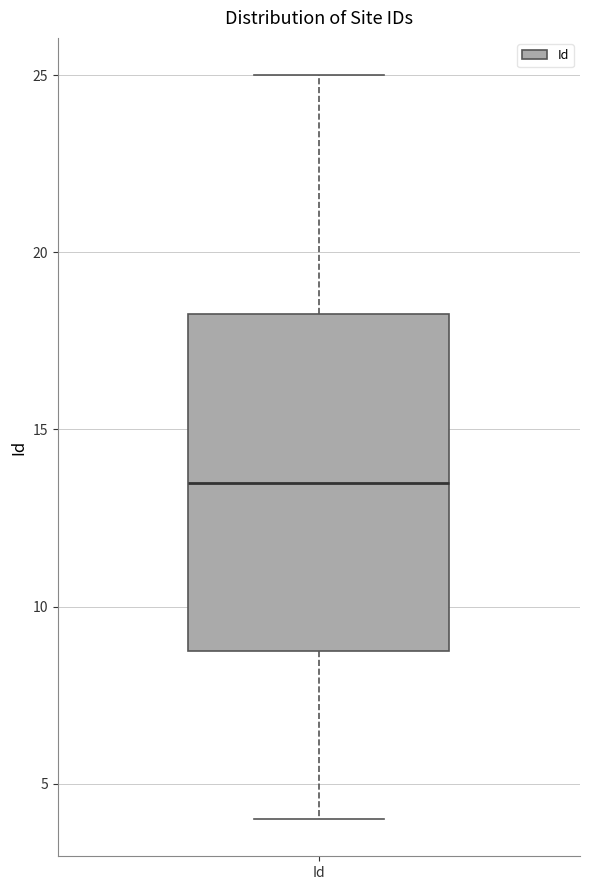

Read this box plot against the y-axis: the position of the median line, the range covered by the box, and the ends of both whiskers. The values are not printed on the chart, so give them approximately, as read against the axis.

median 13.5, box 9.0 to 18.5, whiskers 4.0 to 25.0